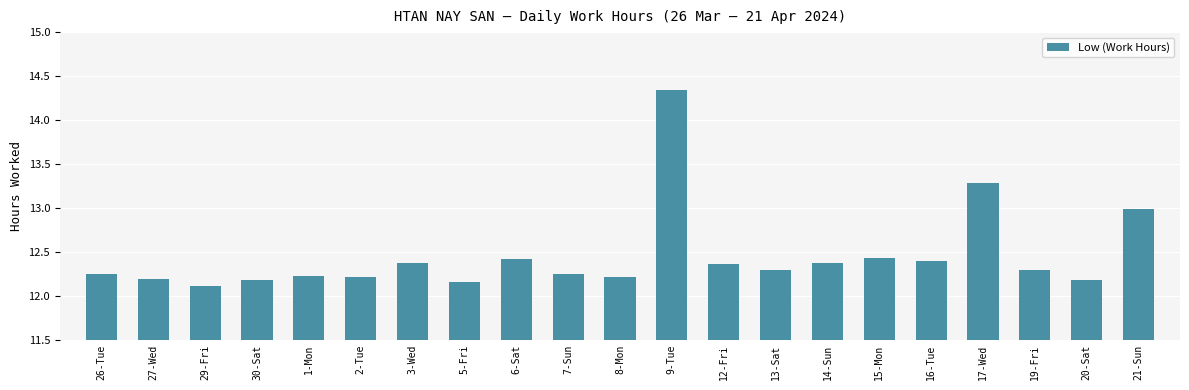

What is the smallest value displayed?

12.1